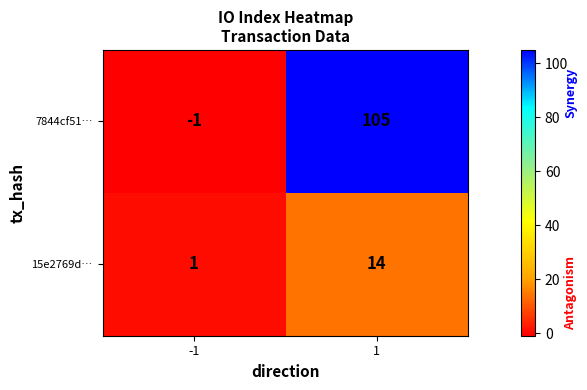

Which series changed the most between -1 and 1?

7844cf51…